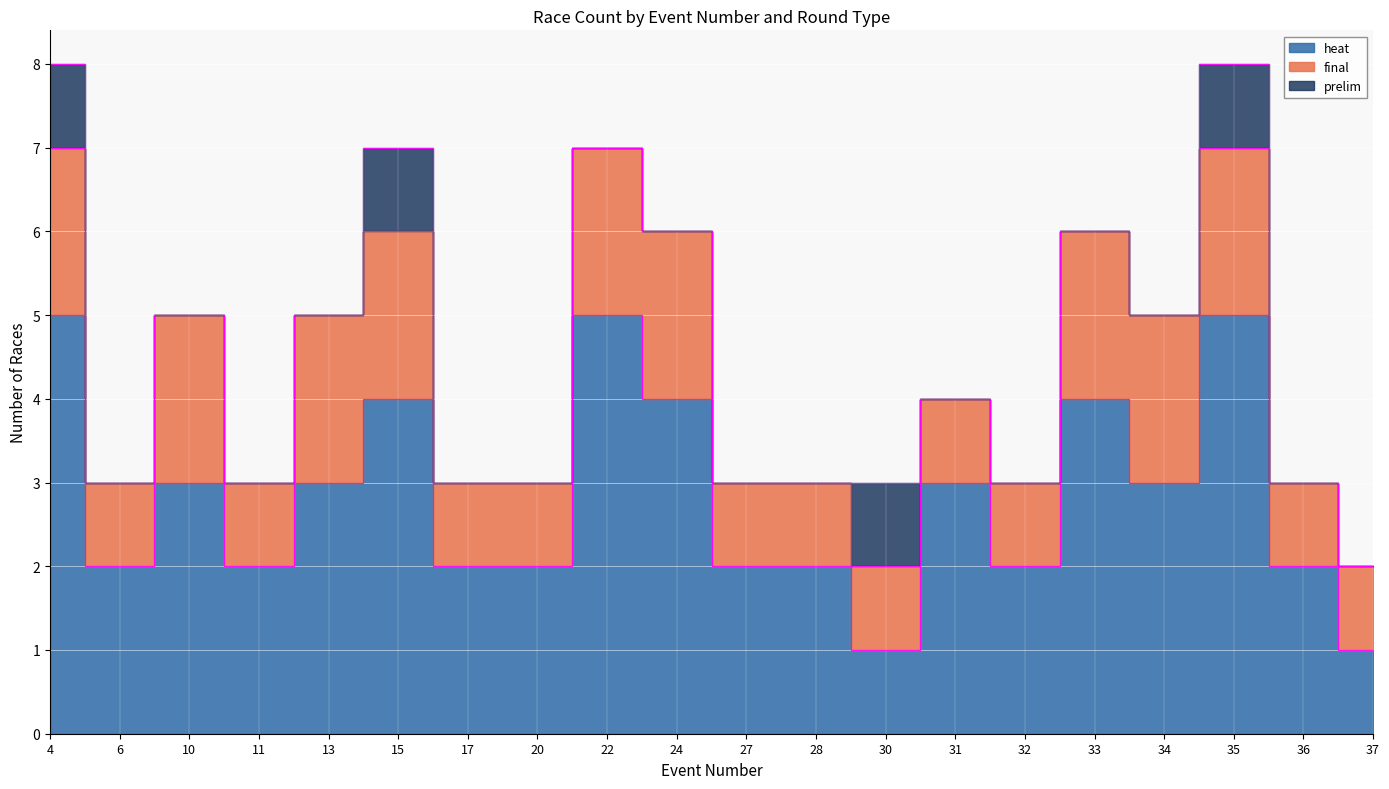

True or false: heat and final intersect in this chart.

False